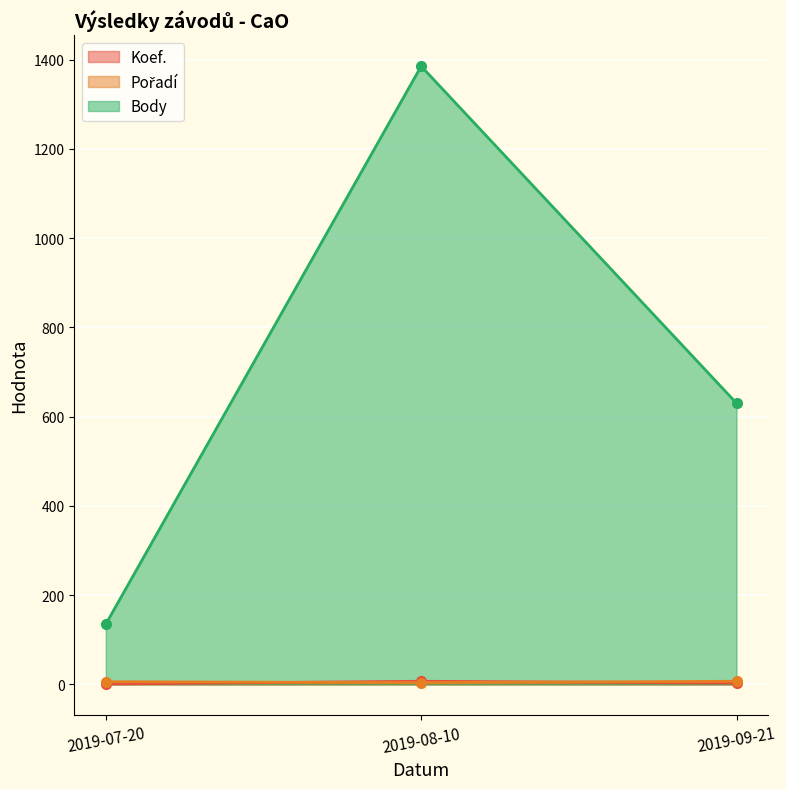

At 2019-08-10, list the series in order from largest to smallest.

Body, Koef., Pořadí